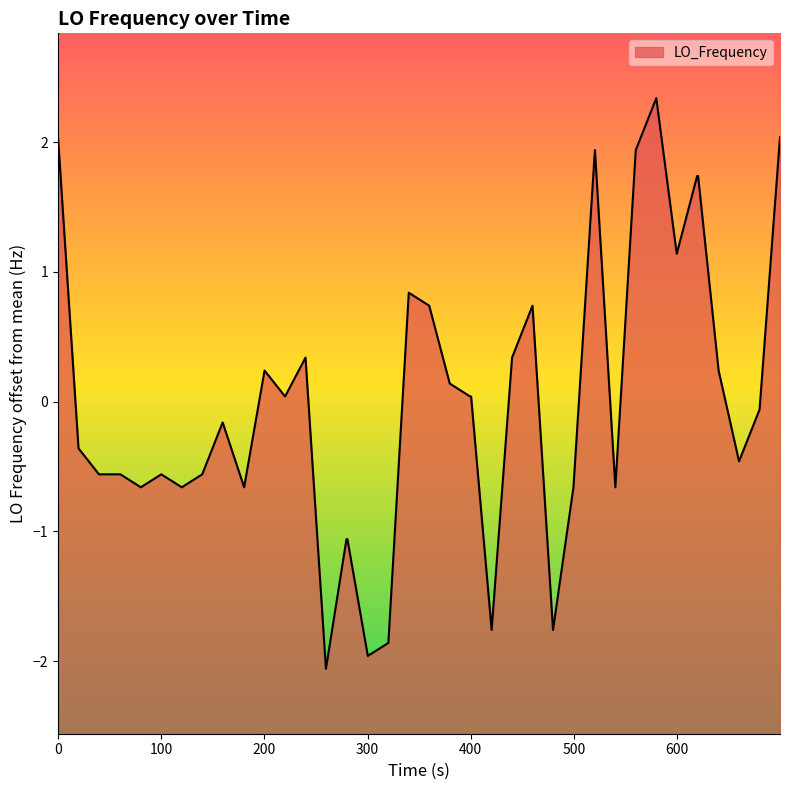

What is the minimum value shown in the chart?

-2.1